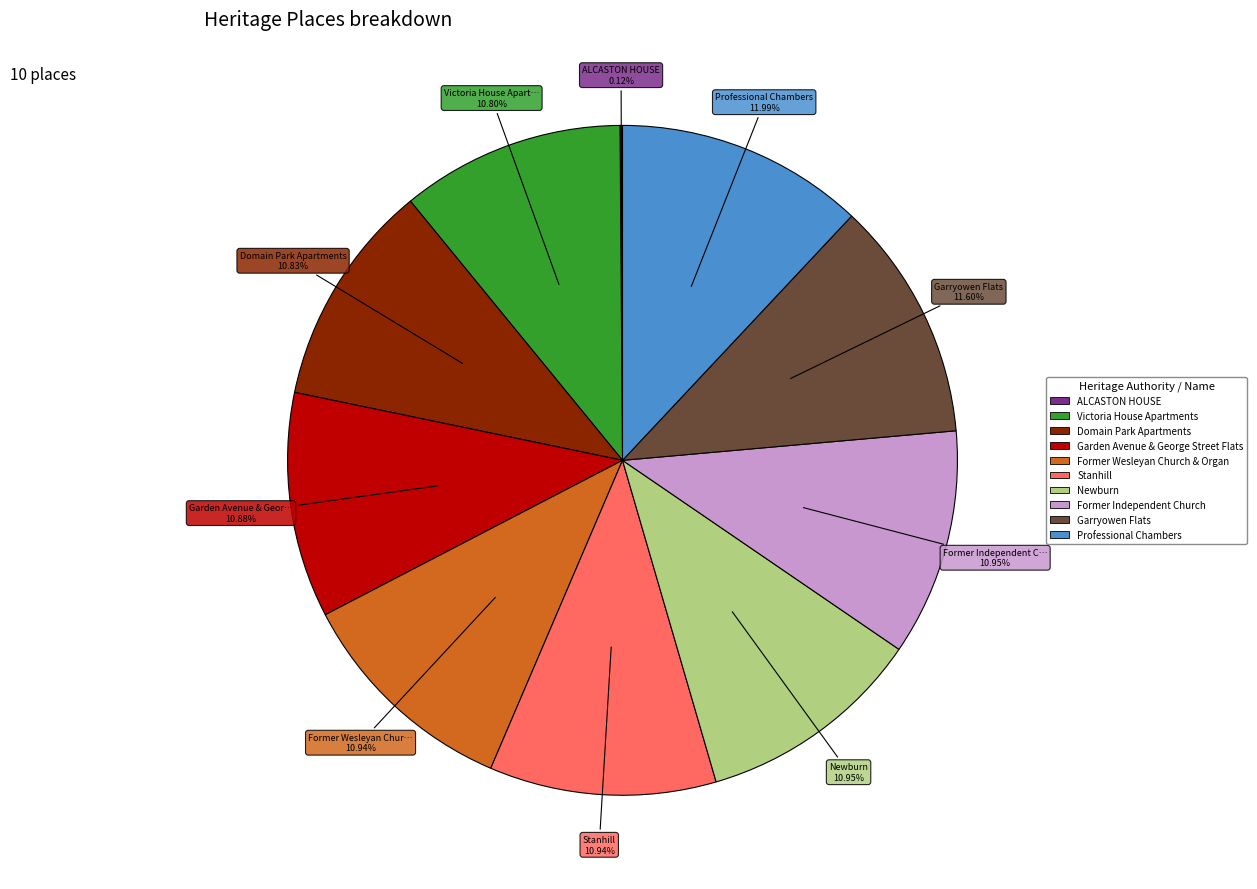

To the nearest percent, what portion does Stanhill represent?

11%